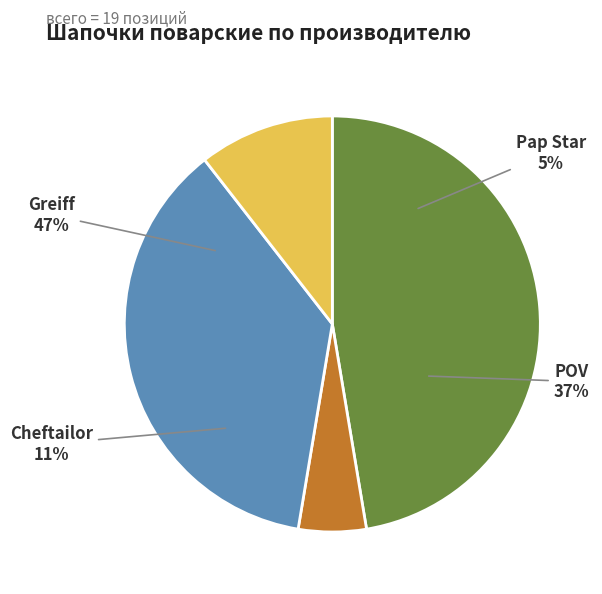

Is it true that Cheftailor is 1% of the pie?

False